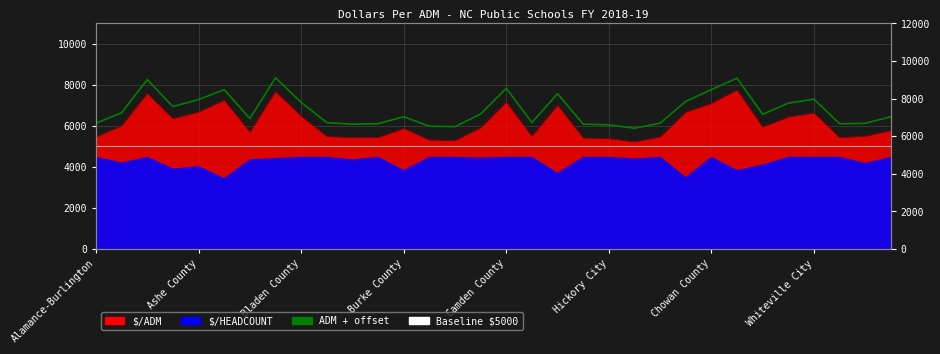

What is the difference between the ADM + offset values at 17 and 27?

944.9